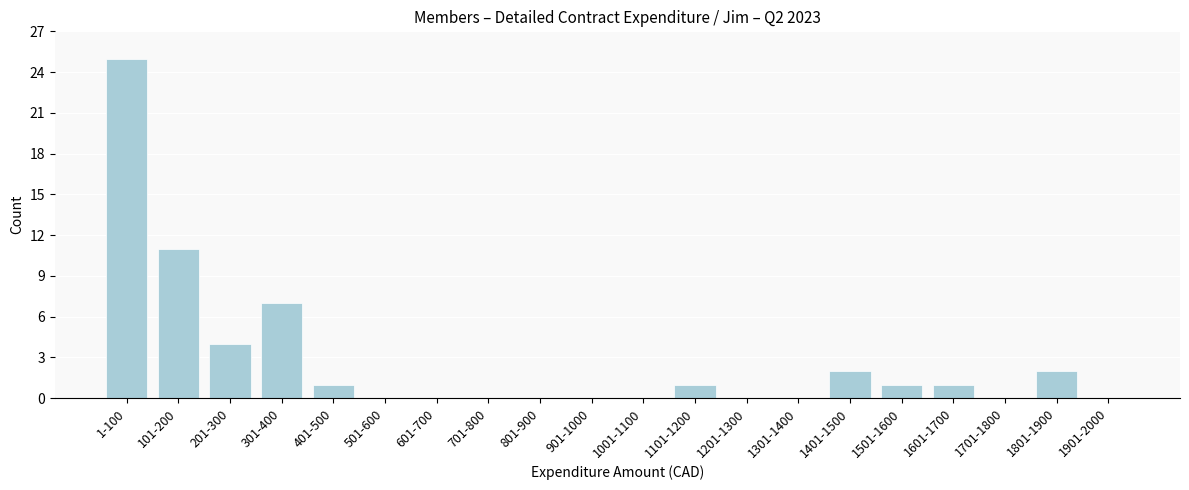

Reading left to right, list all the values displayed in this chart.

1-100=25	101-200=11	201-300=4	301-400=7	401-500=1	501-600=0	601-700=0	701-800=0	801-900=0	901-1000=0	1001-1100=0	1101-1200=1	1201-1300=0	1301-1400=0	1401-1500=2	1501-1600=1	1601-1700=1	1701-1800=0	1801-1900=2	1901-2000=0